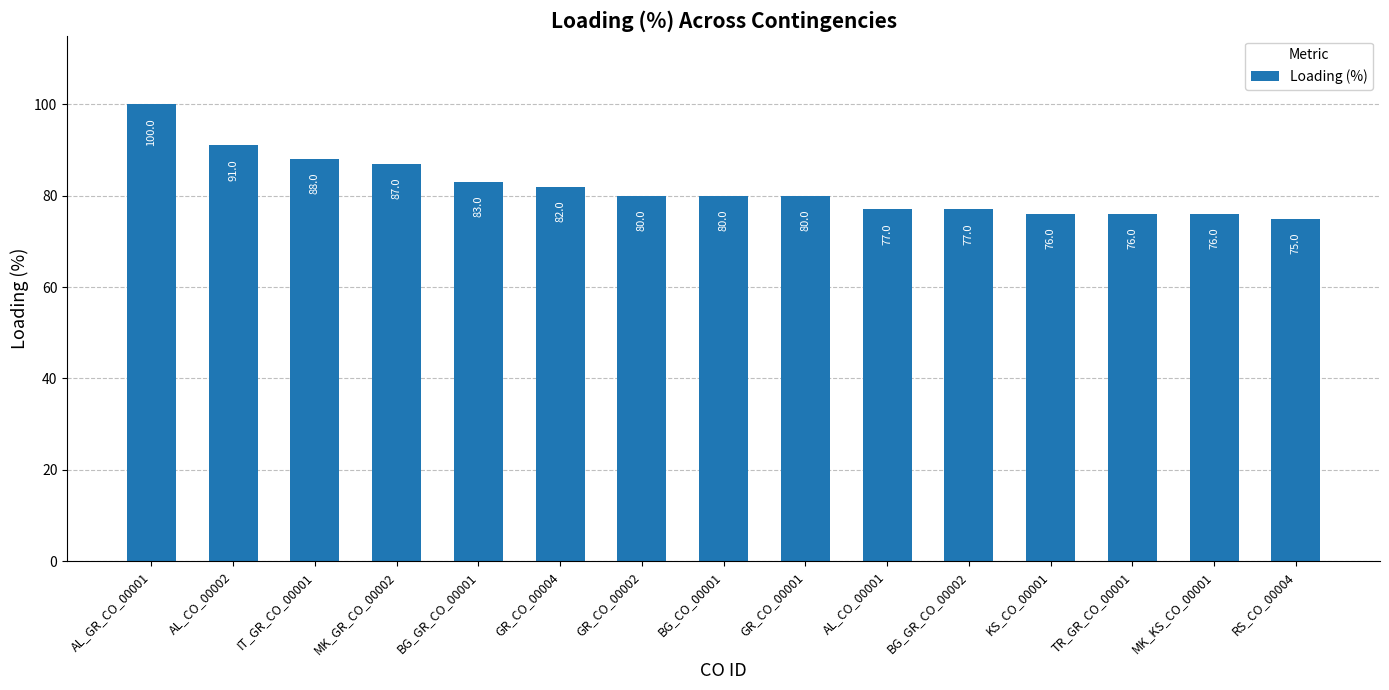

What is the change in value from AL_CO_00002 to IT_GR_CO_00001?

-3